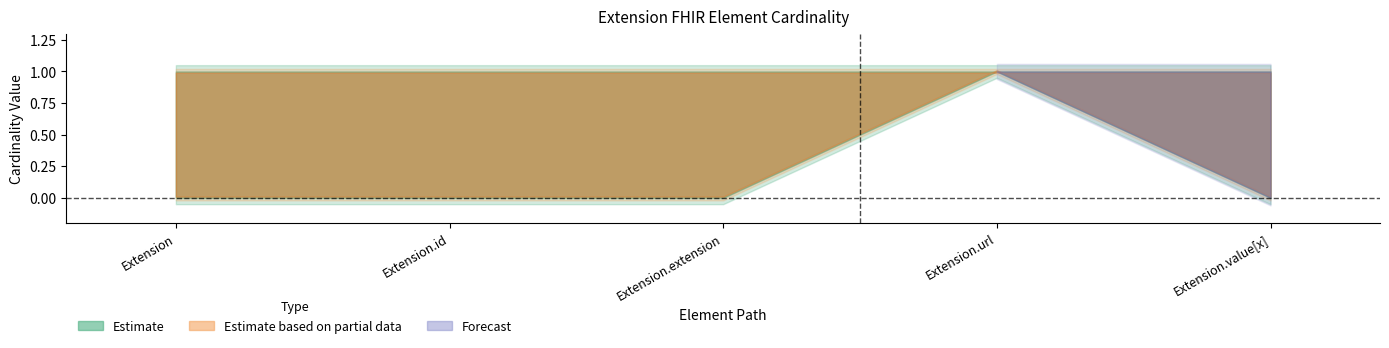

List the labels in order of Min value, largest first.

Extension.url, Extension, Extension.id, Extension.extension, Extension.value[x]